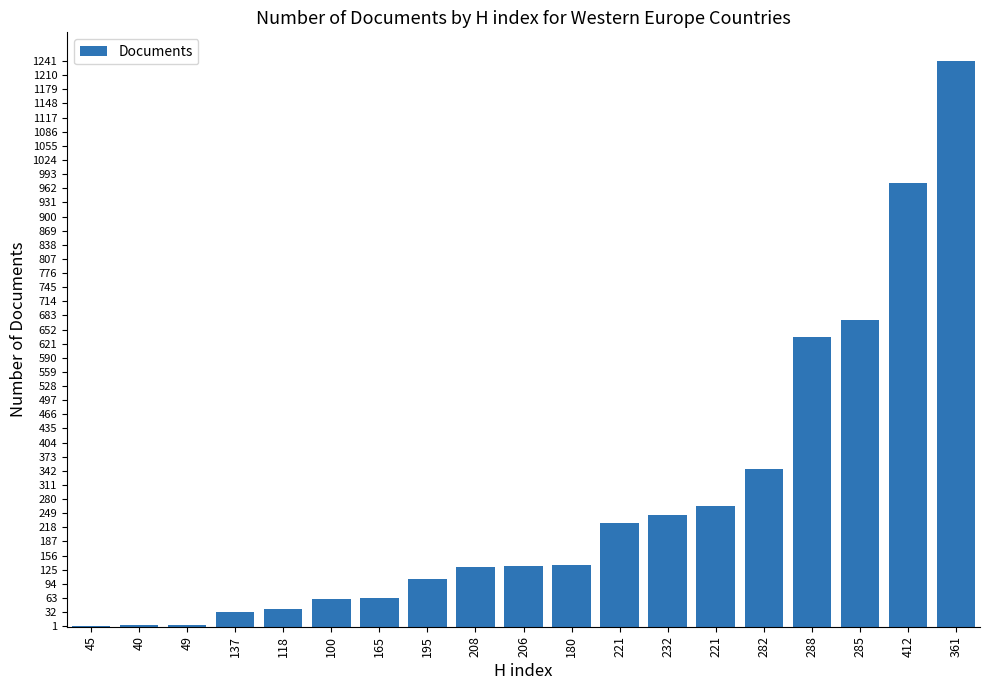

List the labels in order of value, largest first.

361, 412, 285, 288, 282, 221, 232, 221, 180, 206, 208, 195, 165, 100, 118, 137, 49, 40, 45